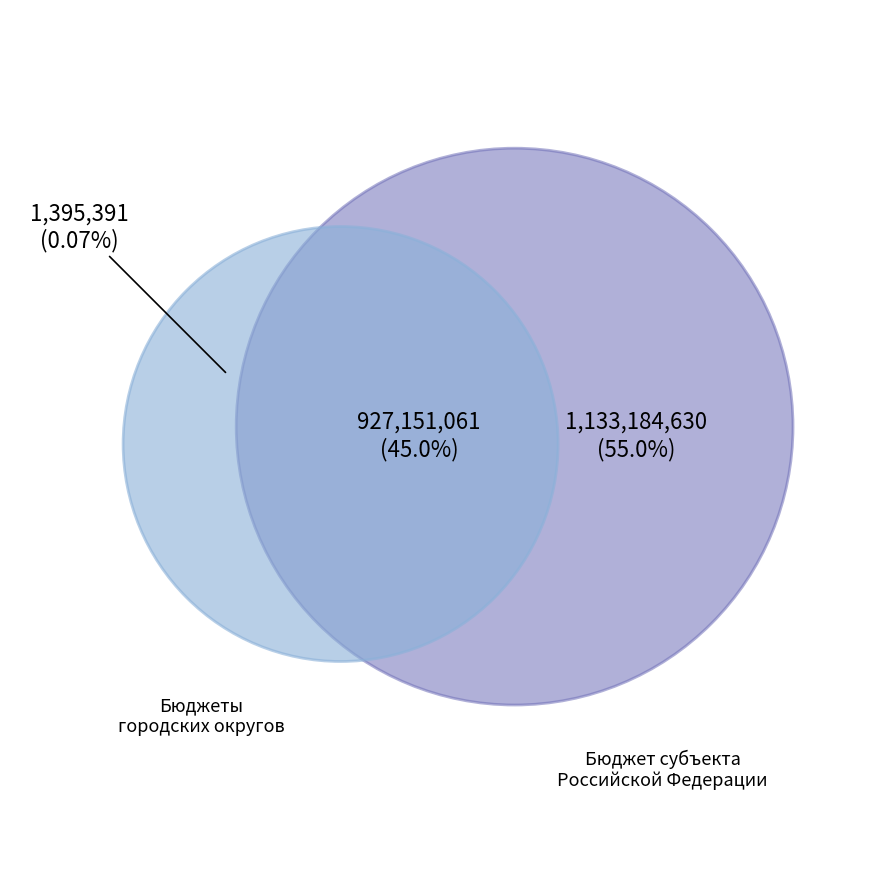

Is дотации the majority of the pie?

No